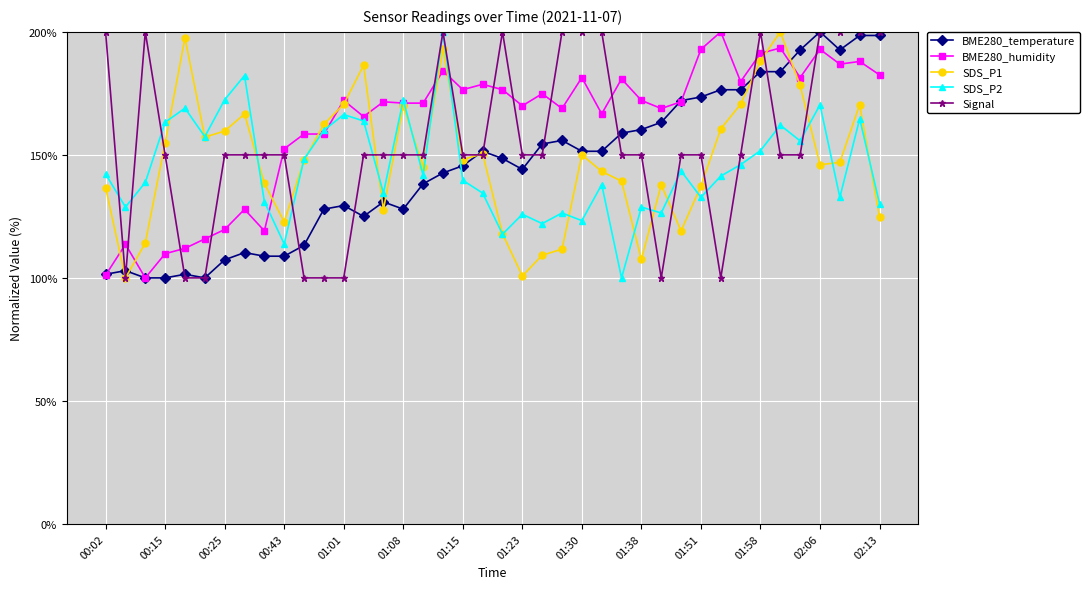

What is the value of the SDS_P1 point at the 15th from the left?

127.7